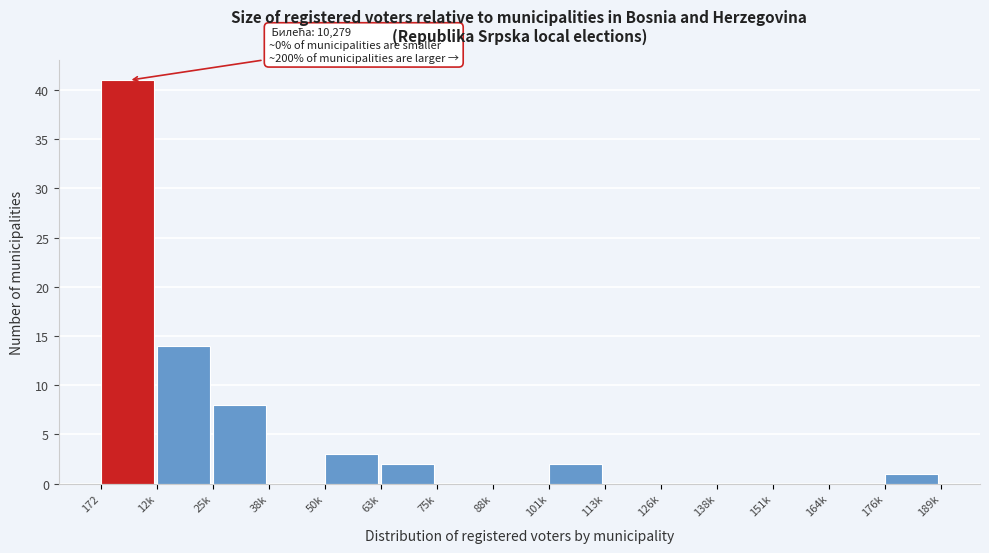

Reading left to right, transcribe all the data shown in this chart.

172=41	12k=14	25k=8	38k=0	50k=3	63k=2	75k=0	88k=0	101k=2	113k=0	126k=0	138k=0	151k=0	164k=0	176k=1